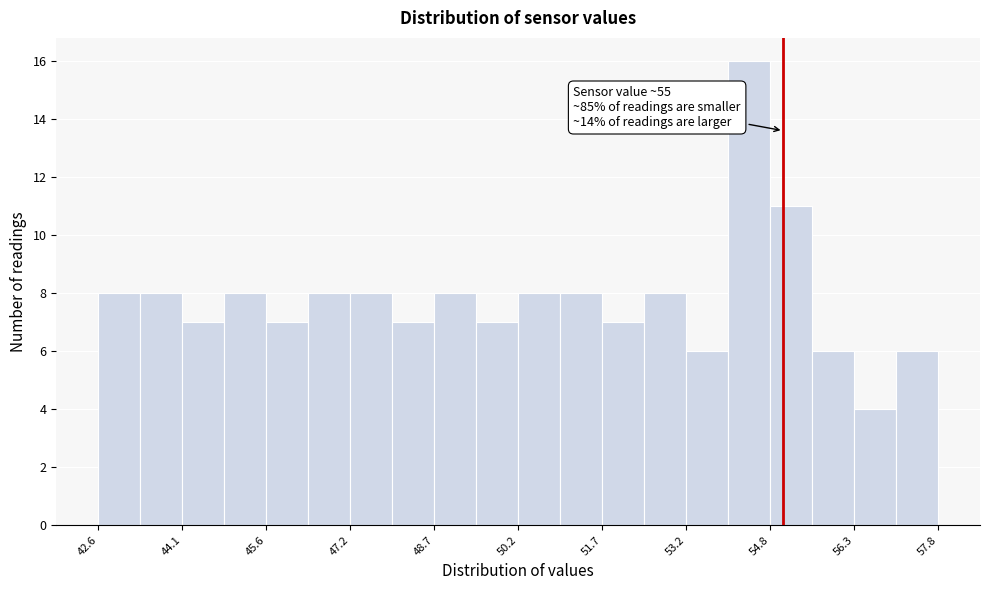

Around what value on the x-axis is the tallest bar? Give the approximate position of its centre, as read against the axis.

54.4